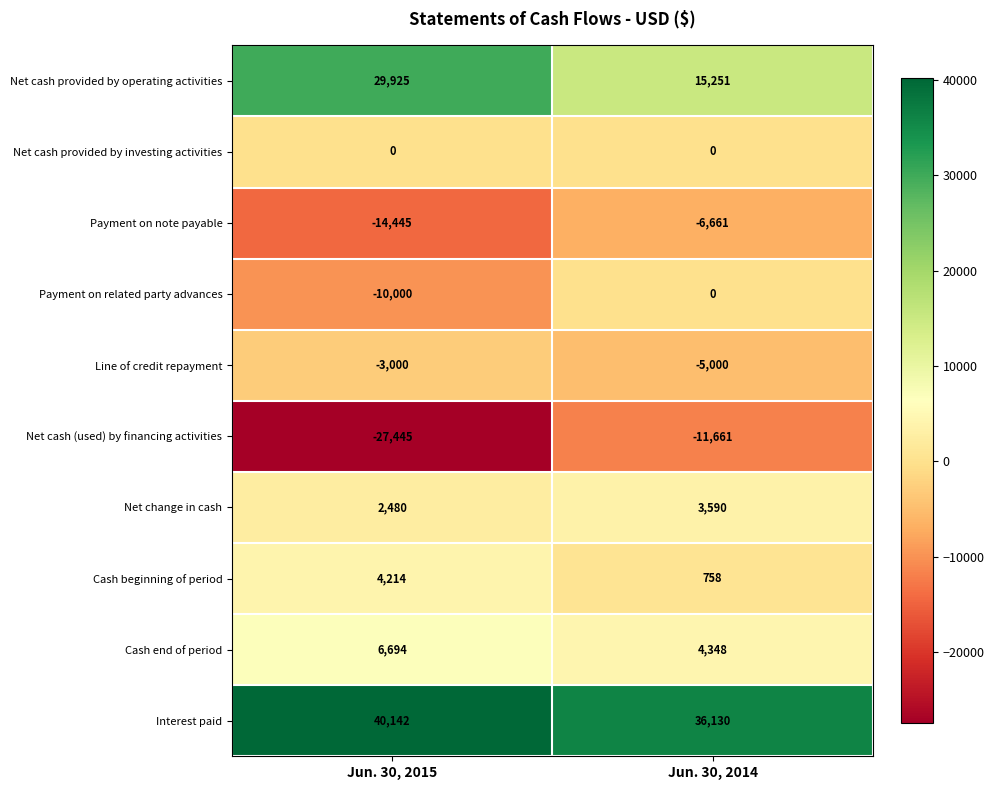

Reading right to left, list all the values displayed in this chart.

Net cash provided by operating activities: Jun. 30, 2014=15251	Jun. 30, 2015=29925
Net cash provided by investing activities: Jun. 30, 2014=0	Jun. 30, 2015=0
Payment on note payable: Jun. 30, 2014=-6661	Jun. 30, 2015=-14445
Payment on related party advances: Jun. 30, 2014=0	Jun. 30, 2015=-10000
Line of credit repayment: Jun. 30, 2014=-5000	Jun. 30, 2015=-3000
Net cash (used) by financing activities: Jun. 30, 2014=-11661	Jun. 30, 2015=-27445
Net change in cash: Jun. 30, 2014=3590	Jun. 30, 2015=2480
Cash beginning of period: Jun. 30, 2014=758	Jun. 30, 2015=4214
Cash end of period: Jun. 30, 2014=4348	Jun. 30, 2015=6694
Interest paid: Jun. 30, 2014=36130	Jun. 30, 2015=40142